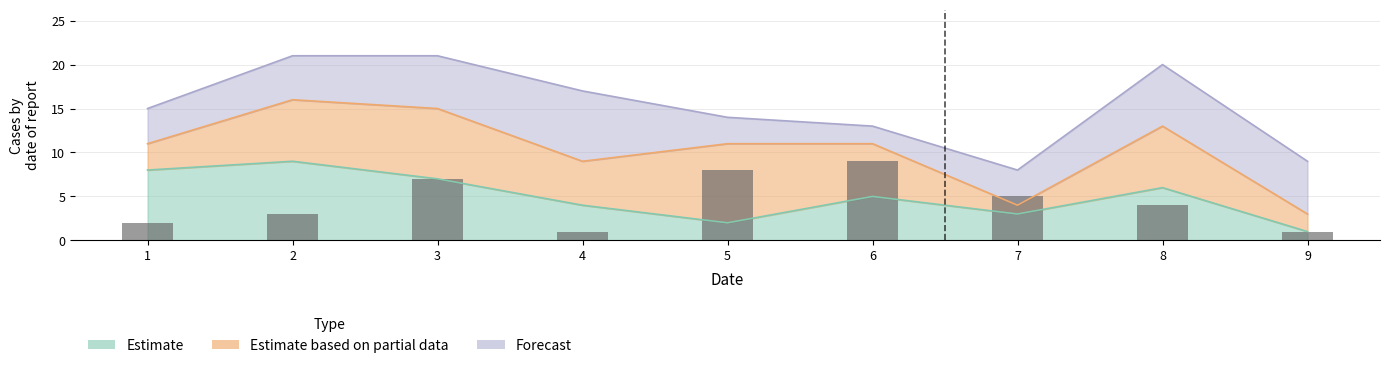

How many values are between 2 and 7?

5